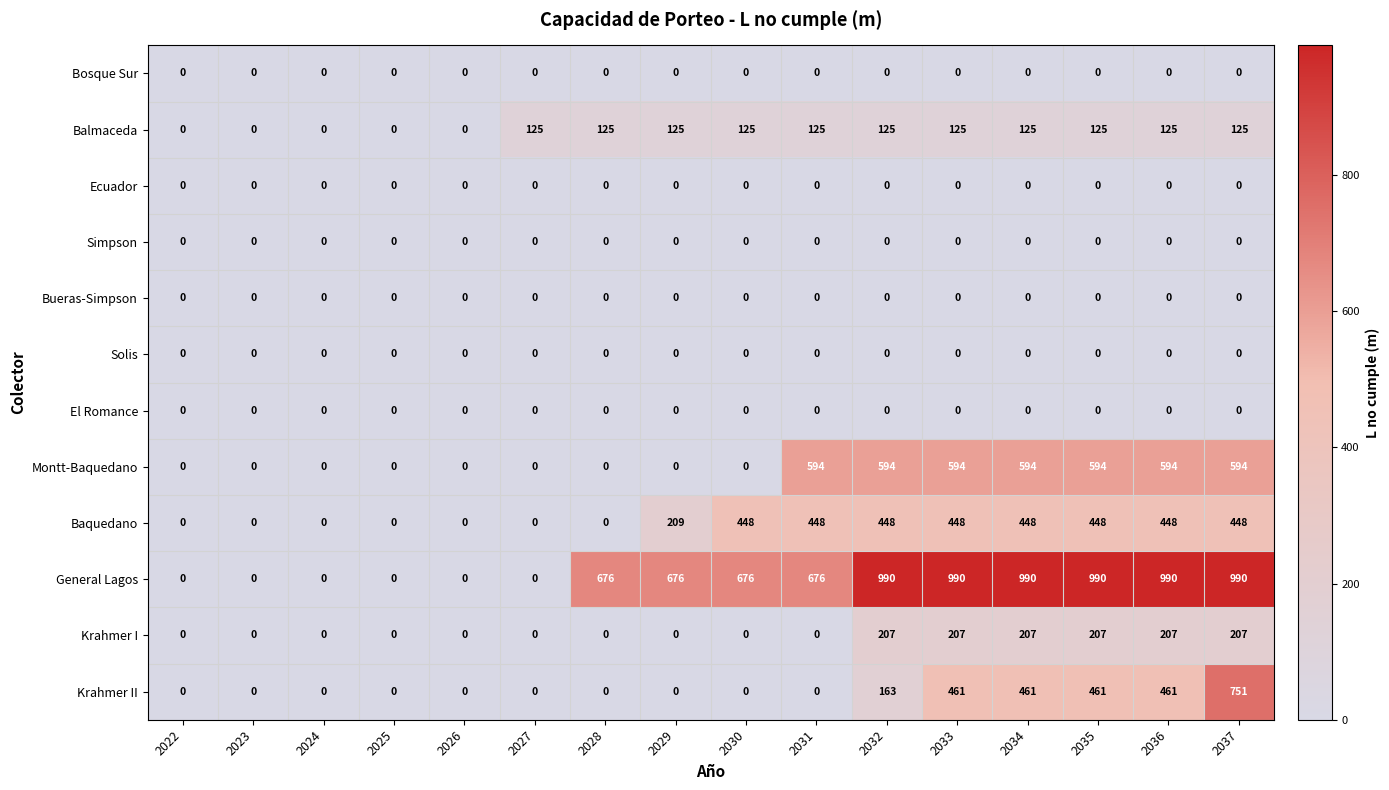

True or false: Bosque Sur has a value of 0 at 2023.

True